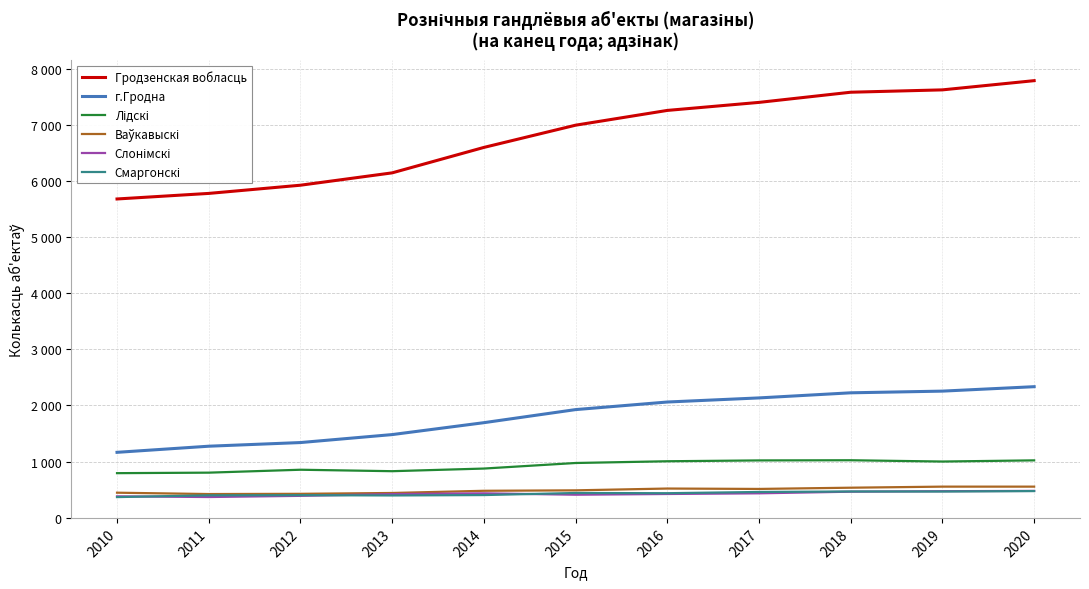

Where is г.Гродна nearest to the value 1750?

2014